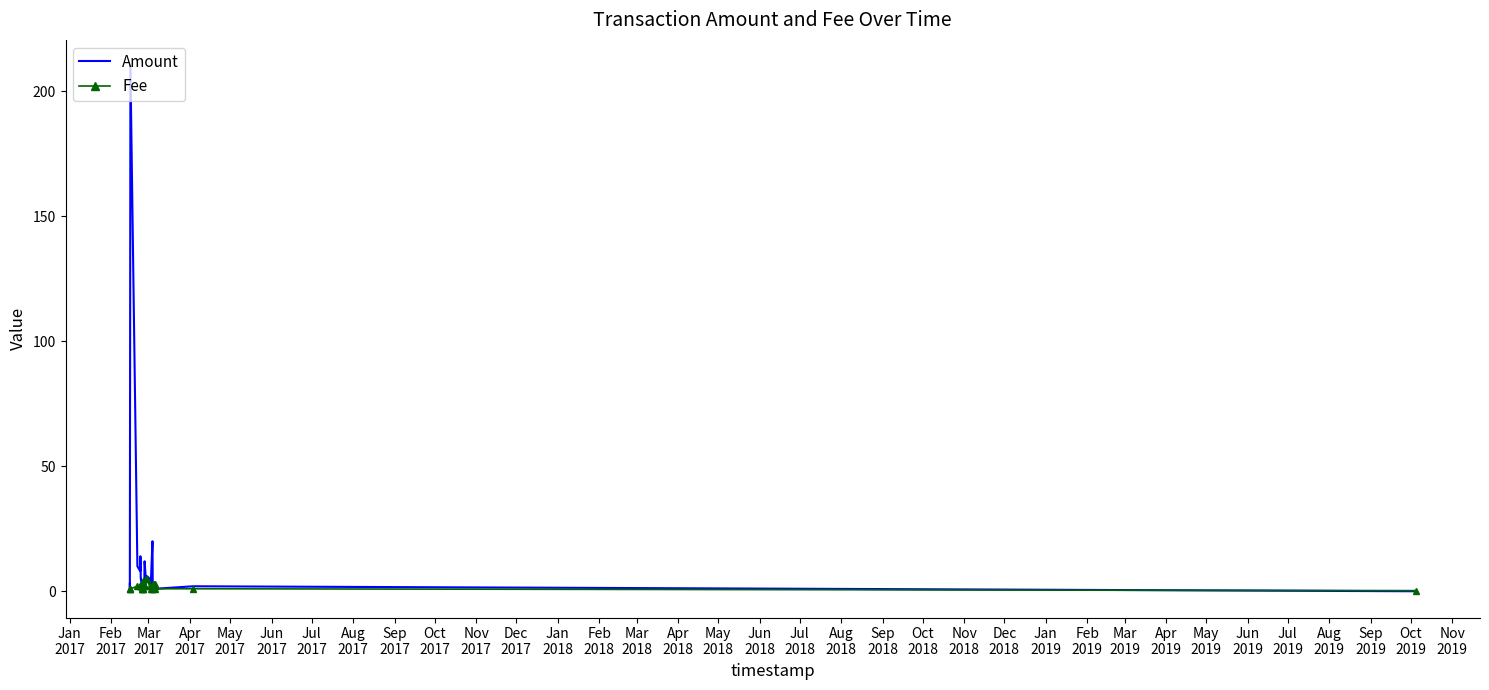

What is the maximum value shown in the chart?

210.0